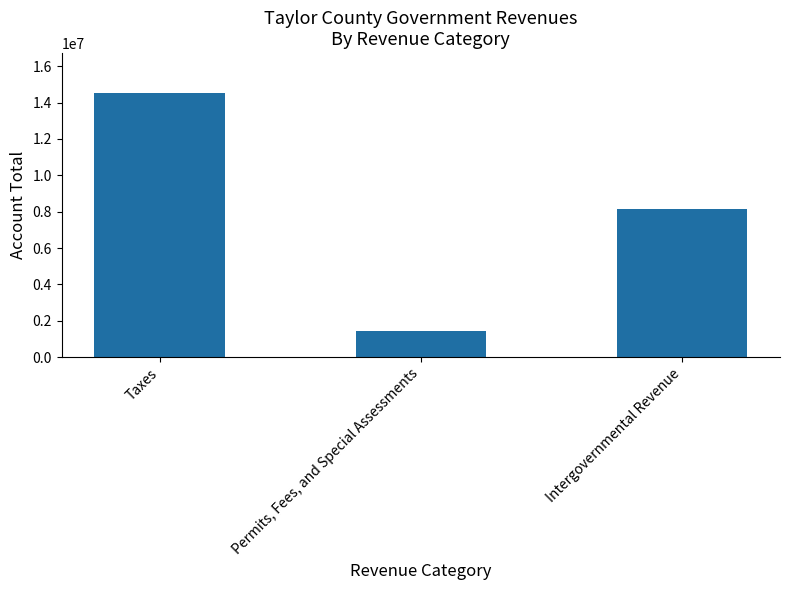

What is the greatest value displayed?

14537191